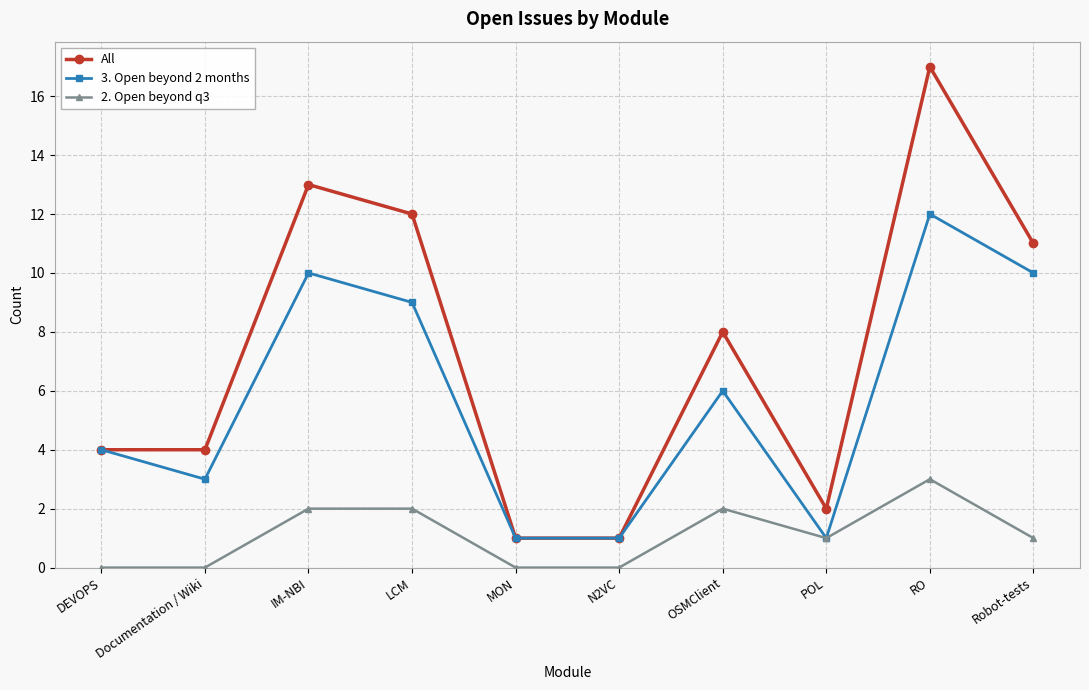

What value does the 2. Open beyond q3 series have at RO?

3